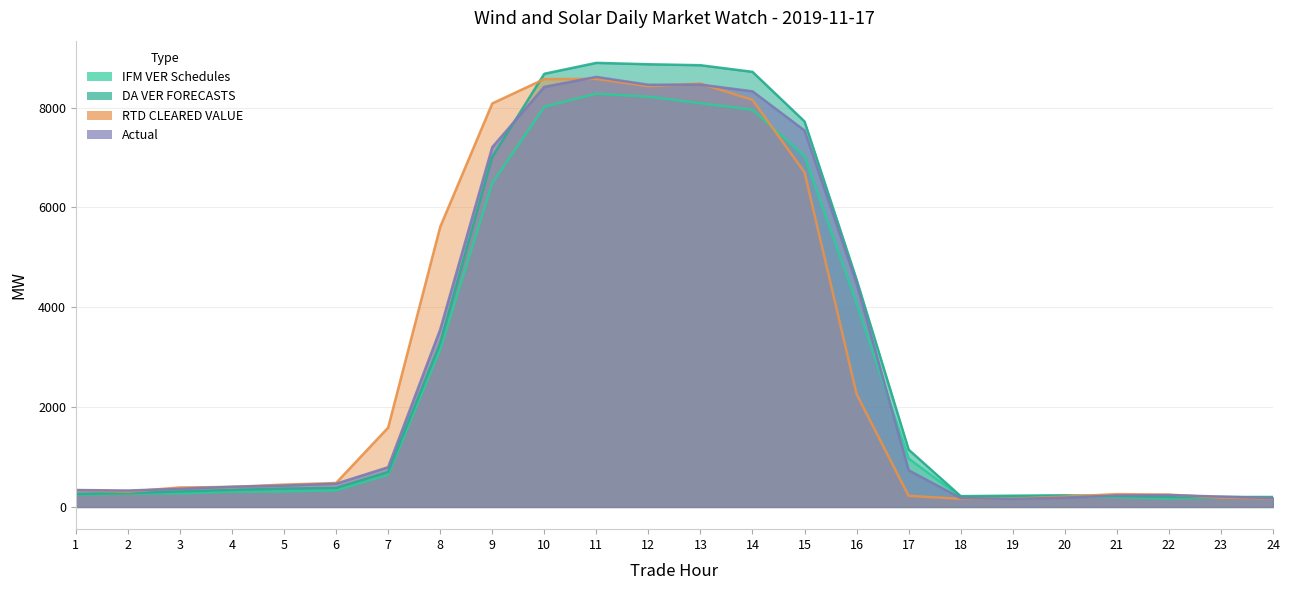

How many interior local valleys does the Actual series have?

3